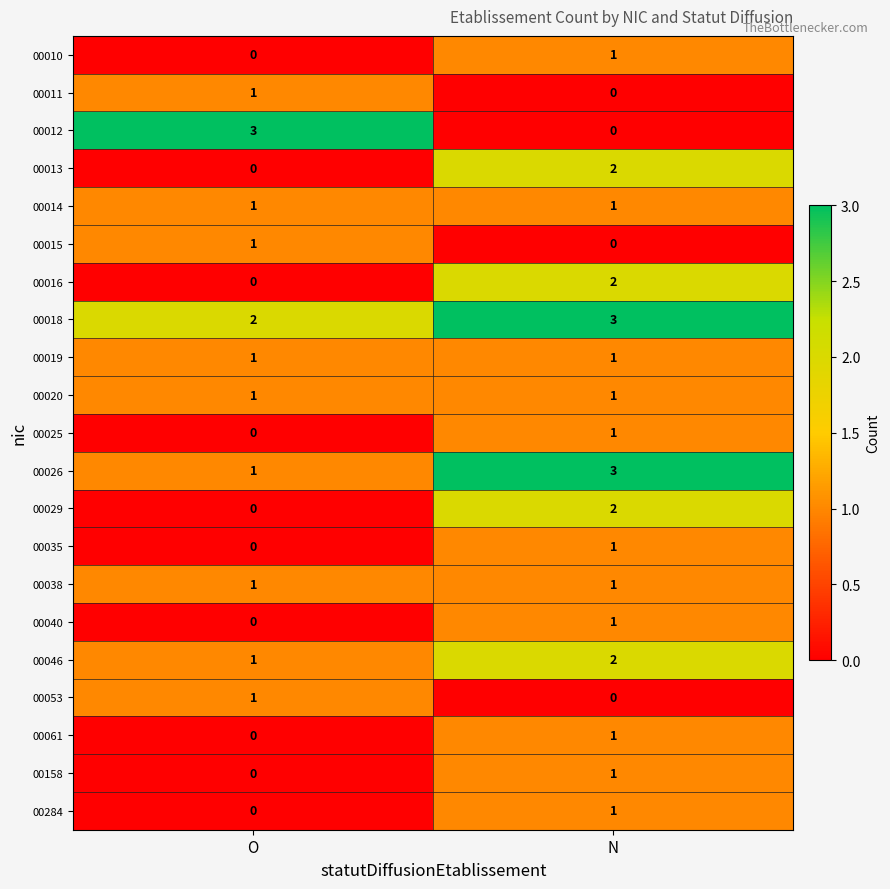

Which series has the largest range (max minus min)?

00012